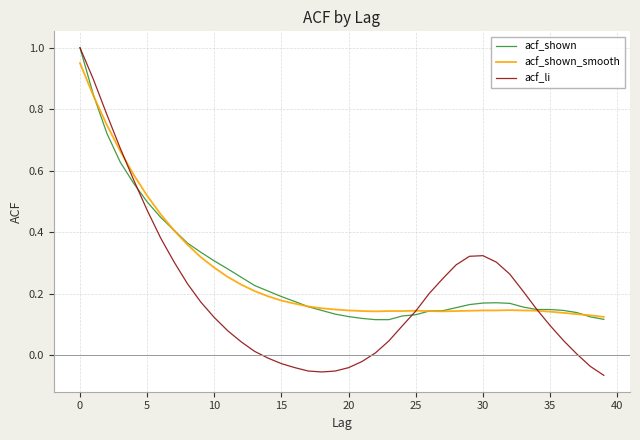

Count the number of data series in this chart.

3